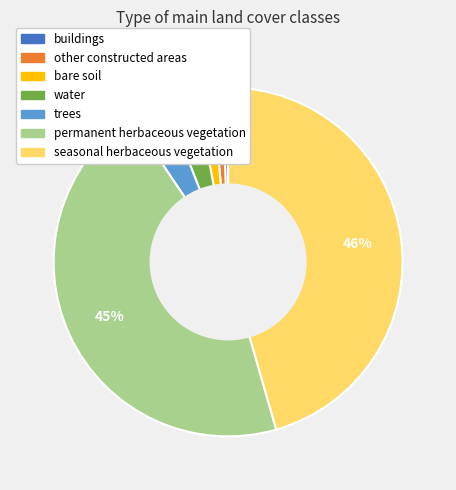

Which has a higher value, buildings or trees?

trees